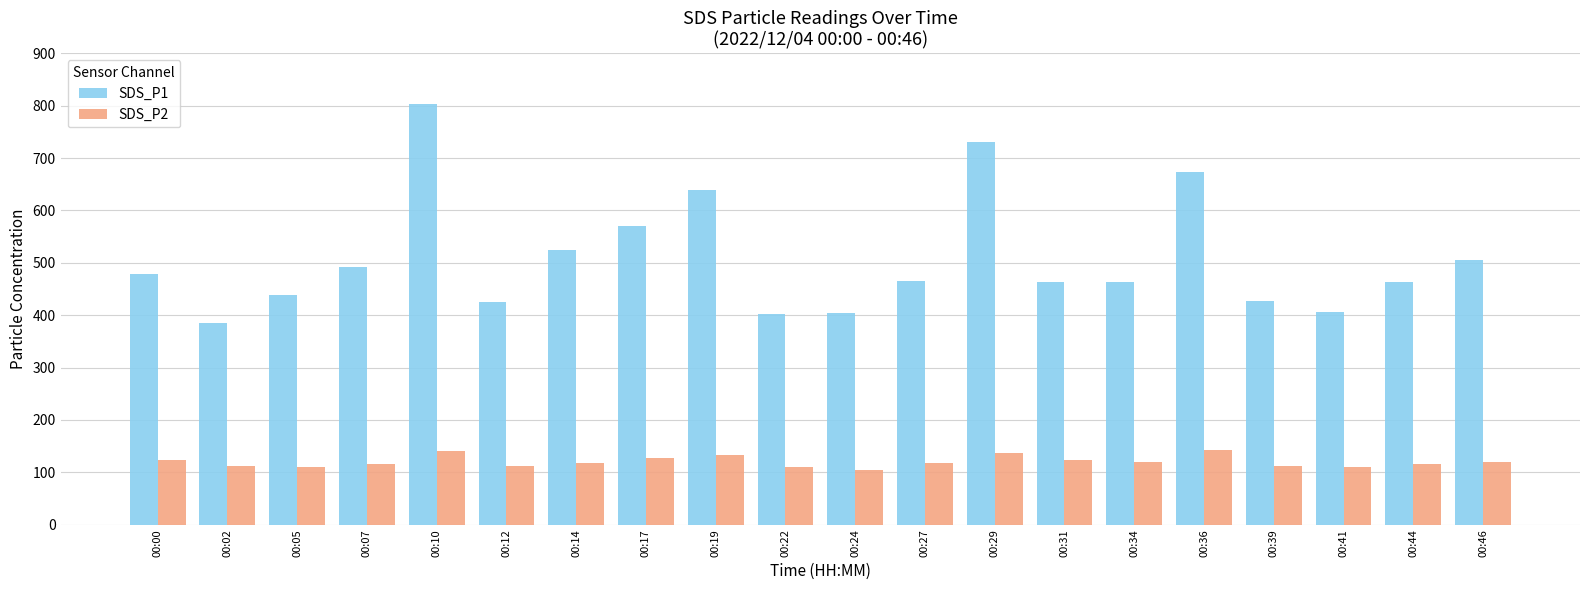

At which label is SDS_P1 closest to 594?

00:17